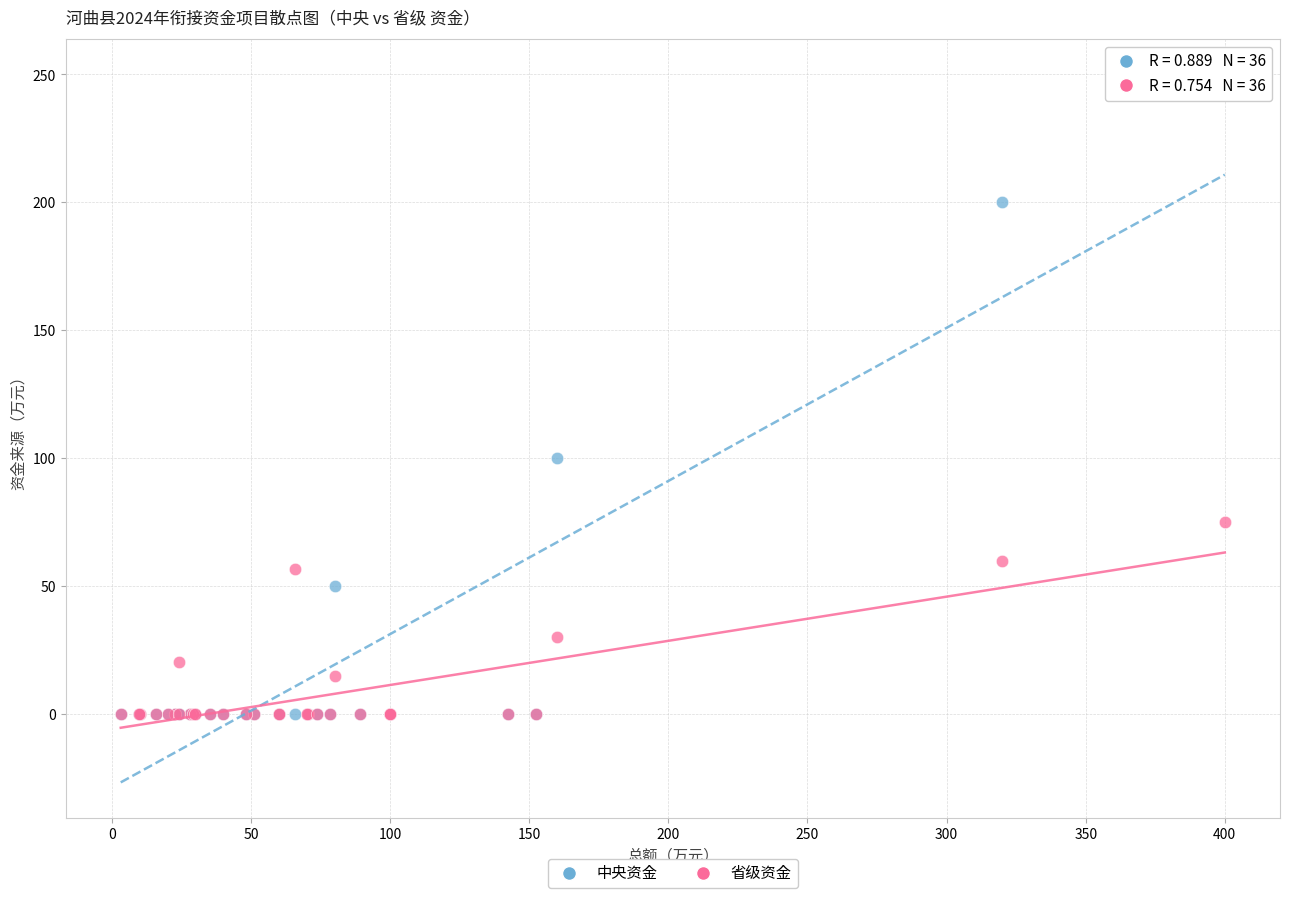

Which series reaches the maximum Y coordinate?

中央资金